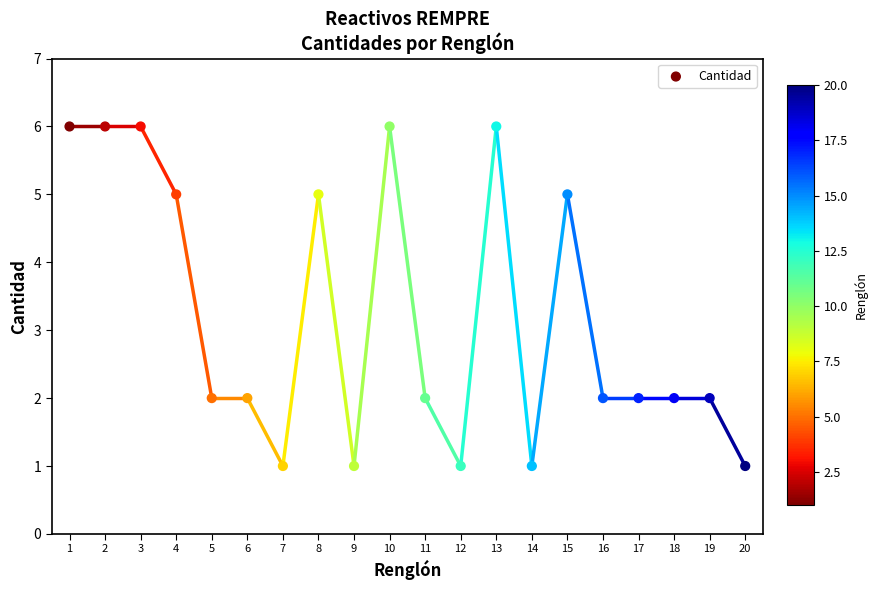

What is the range of X values (max minus min)?

19